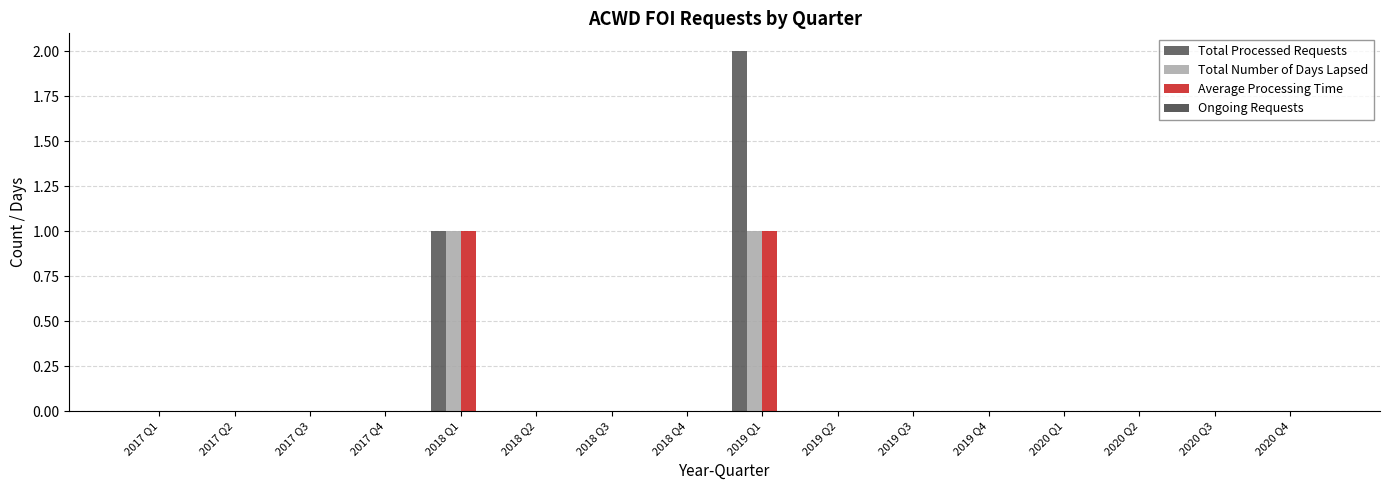

How many groups of bars are there?

16